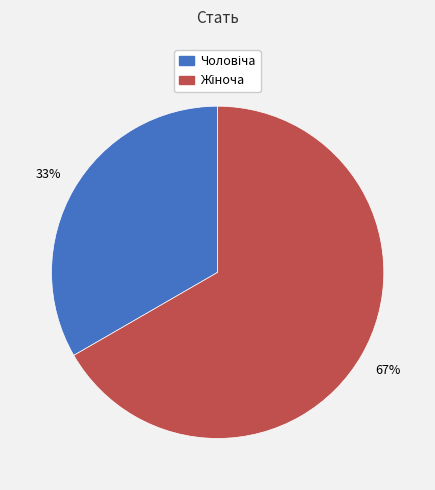

Does any single category account for the majority?

Yes